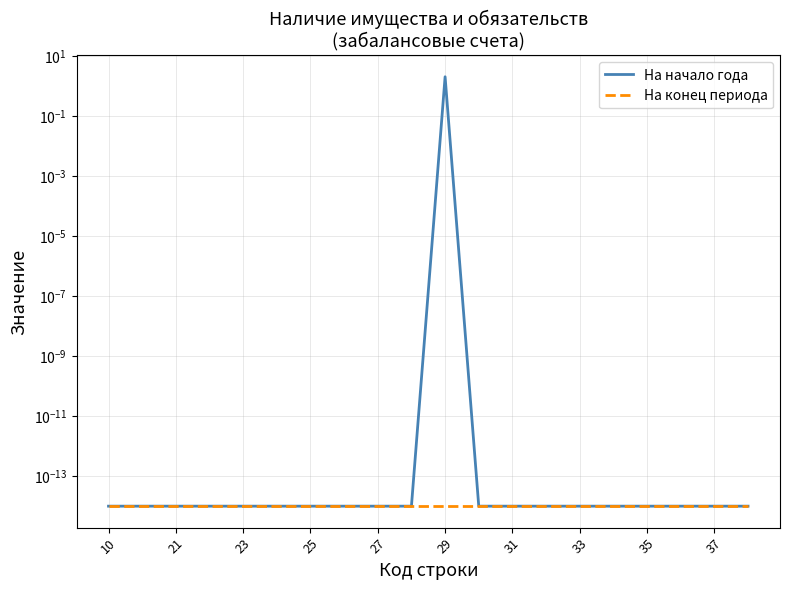

How many data points does each series have?

20